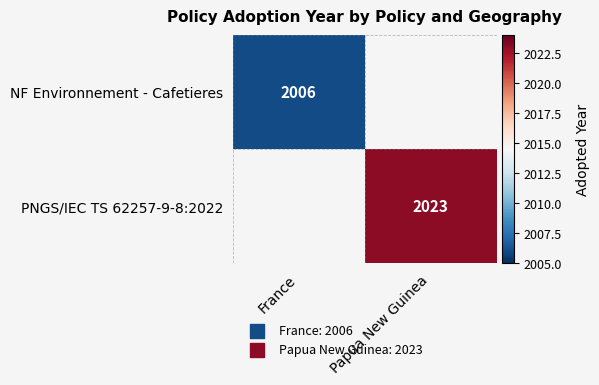

The value of NF Environnement - Cafetieres at France is 2006. True or false?

True